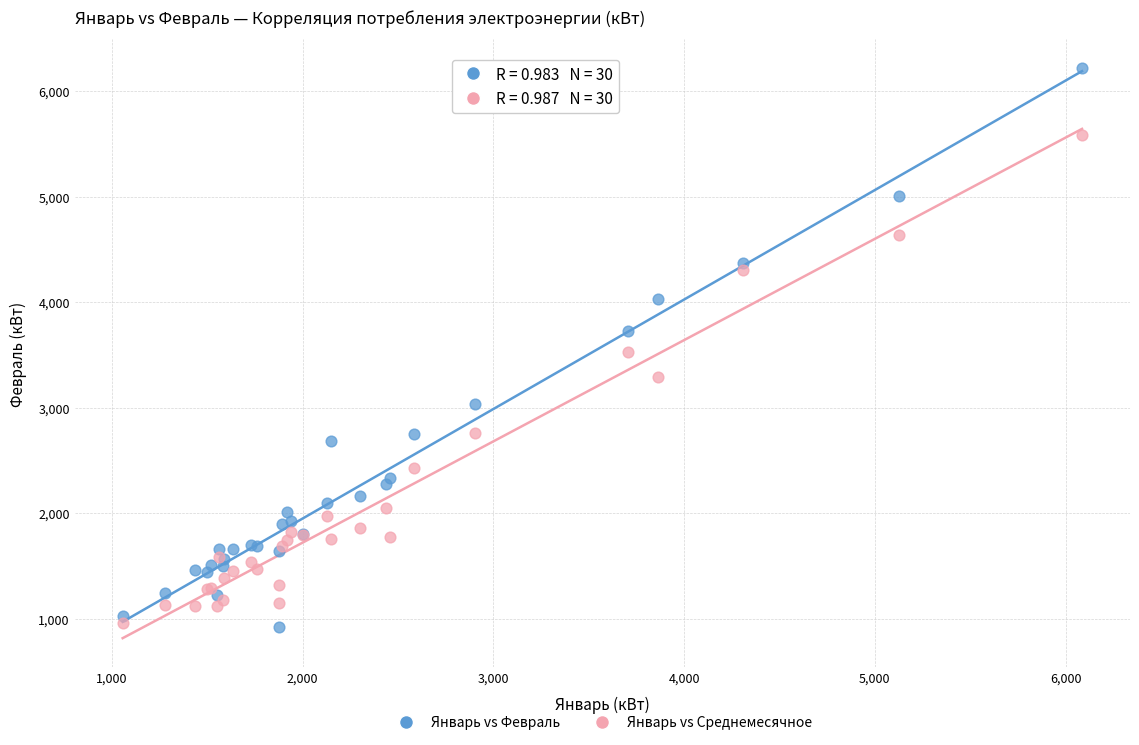

Which series reaches the maximum Y coordinate?

Январь vs Февраль